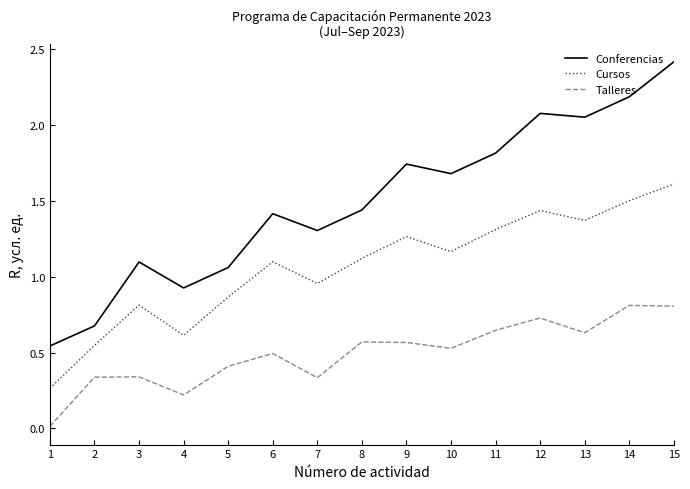

At 14, list the series in order from largest to smallest.

Conferencias, Cursos, Talleres